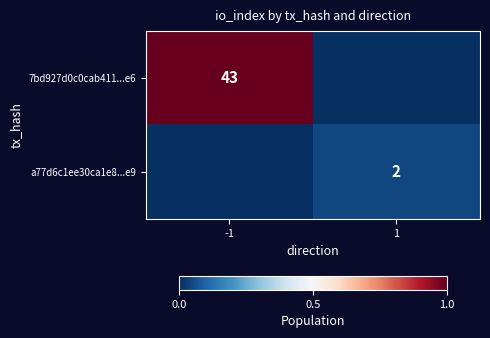

The 7bd927d0c0cab411...e6 series shows 58 at -1. True or false?

False